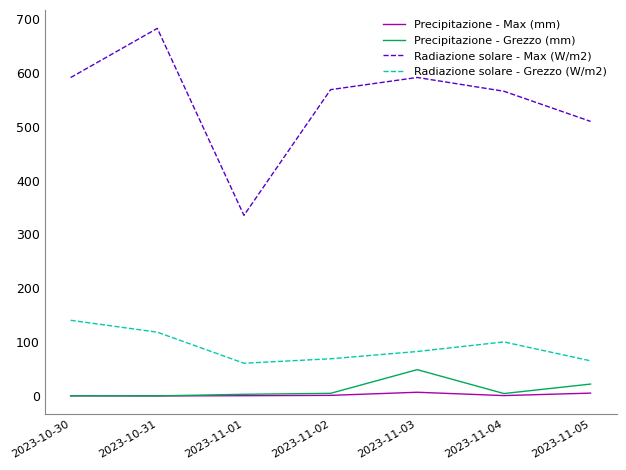

Is the value of Radiazione solare - Max (W/m2) at 2023-11-04 greater than the value of Precipitazione - Grezzo (mm) at 2023-10-31?

Yes